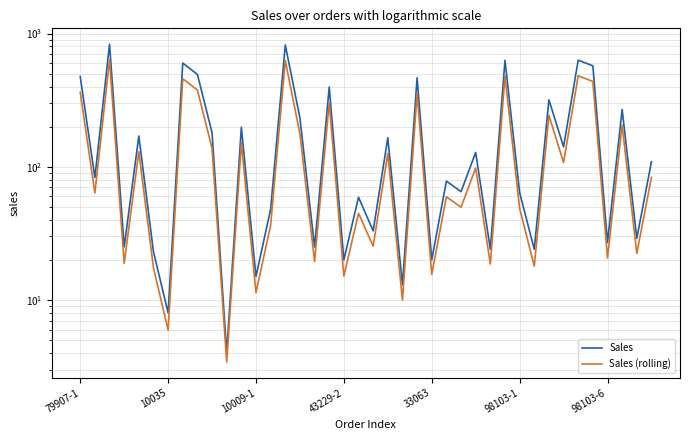

Where does the Sales series first go above 109?

79907-1